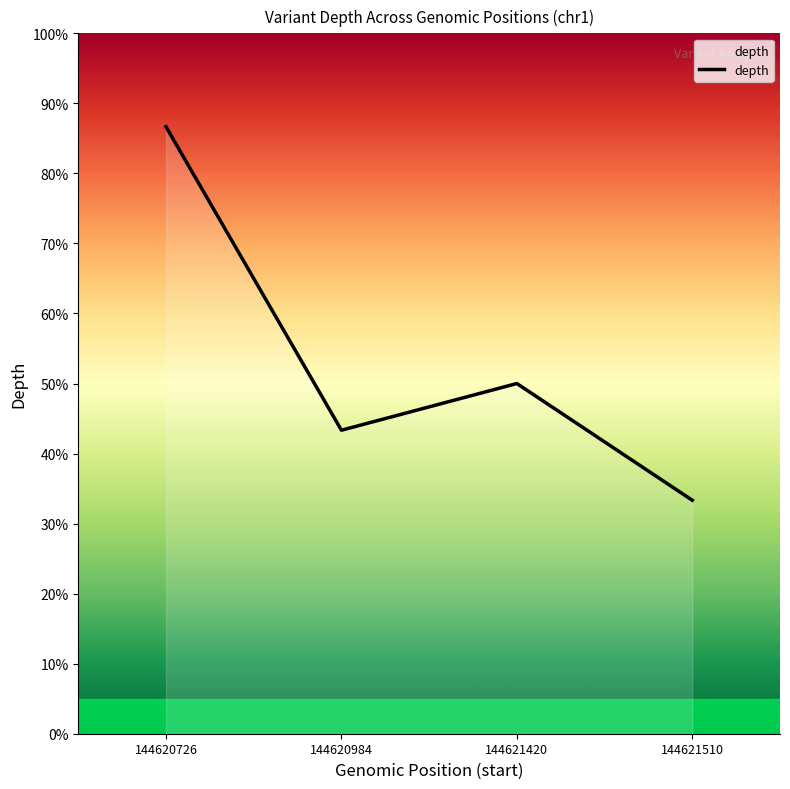

Reading left to right, extract all data points from this chart.

86.7	43.3	50.0	33.3